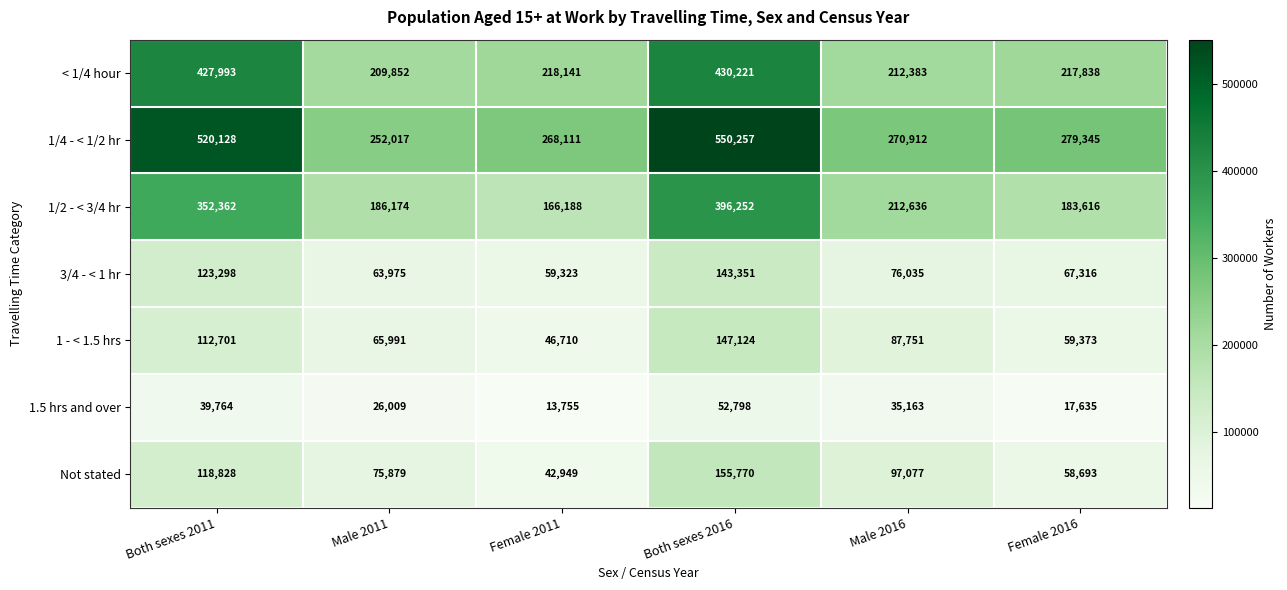

Count the number of data series in this chart.

7